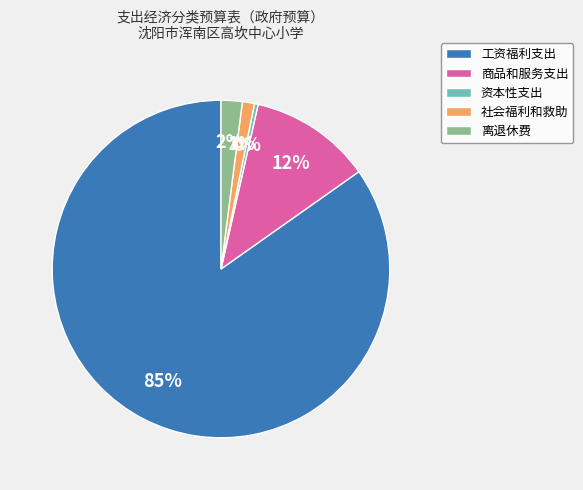

Which category has the biggest portion of the pie?

工资福利支出